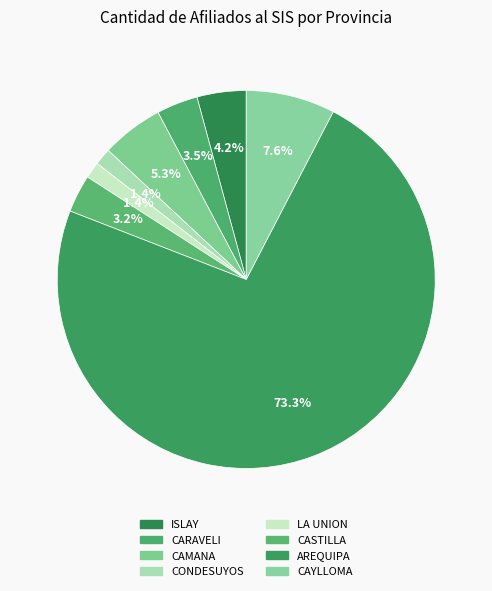

To the nearest percent, what percentage of the pie is LA UNION?

1%